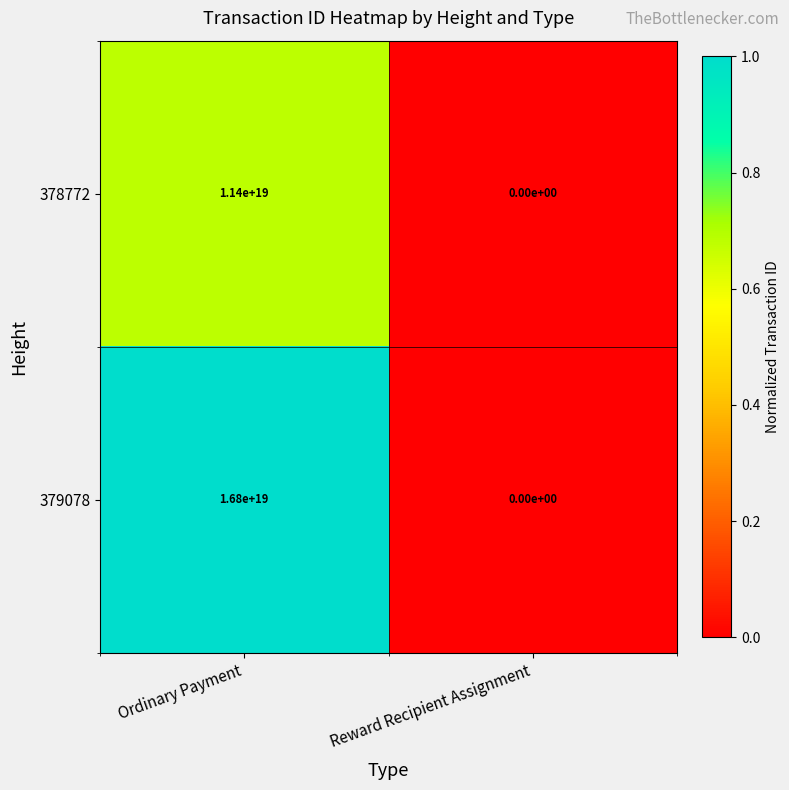

Which series has the widest spread of values?

379078